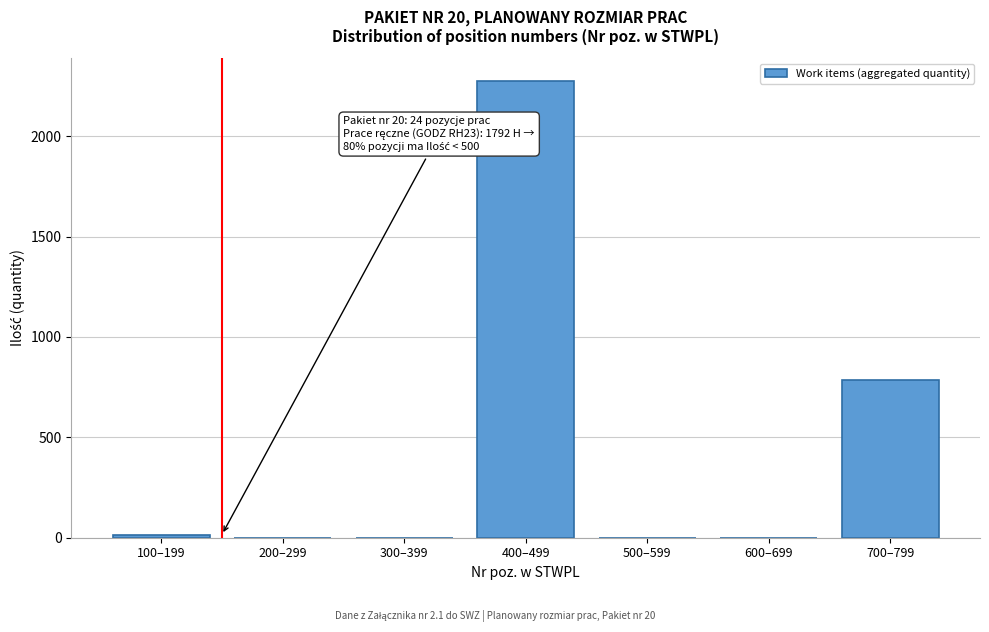

Reading right to left, transcribe all the data shown in this chart.

700–799=784.0	600–699=0.0	500–599=0.0	400–499=2274.0	300–399=0.0	200–299=0.0	100–199=15.2